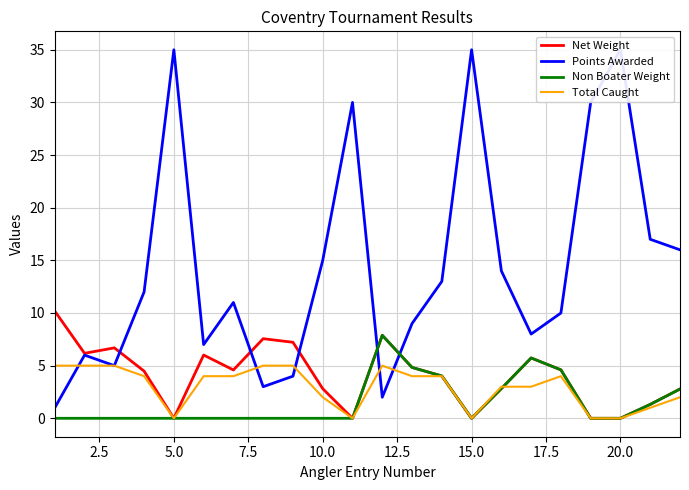

The Total Caught series shows -2.5 at 5.0. True or false?

False